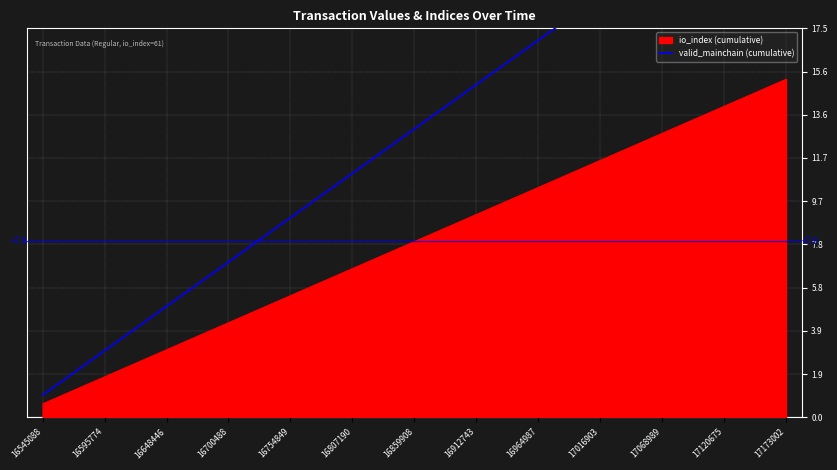

True or false: io_index (cumulative) has a value of 2.9 at 16595774.

False